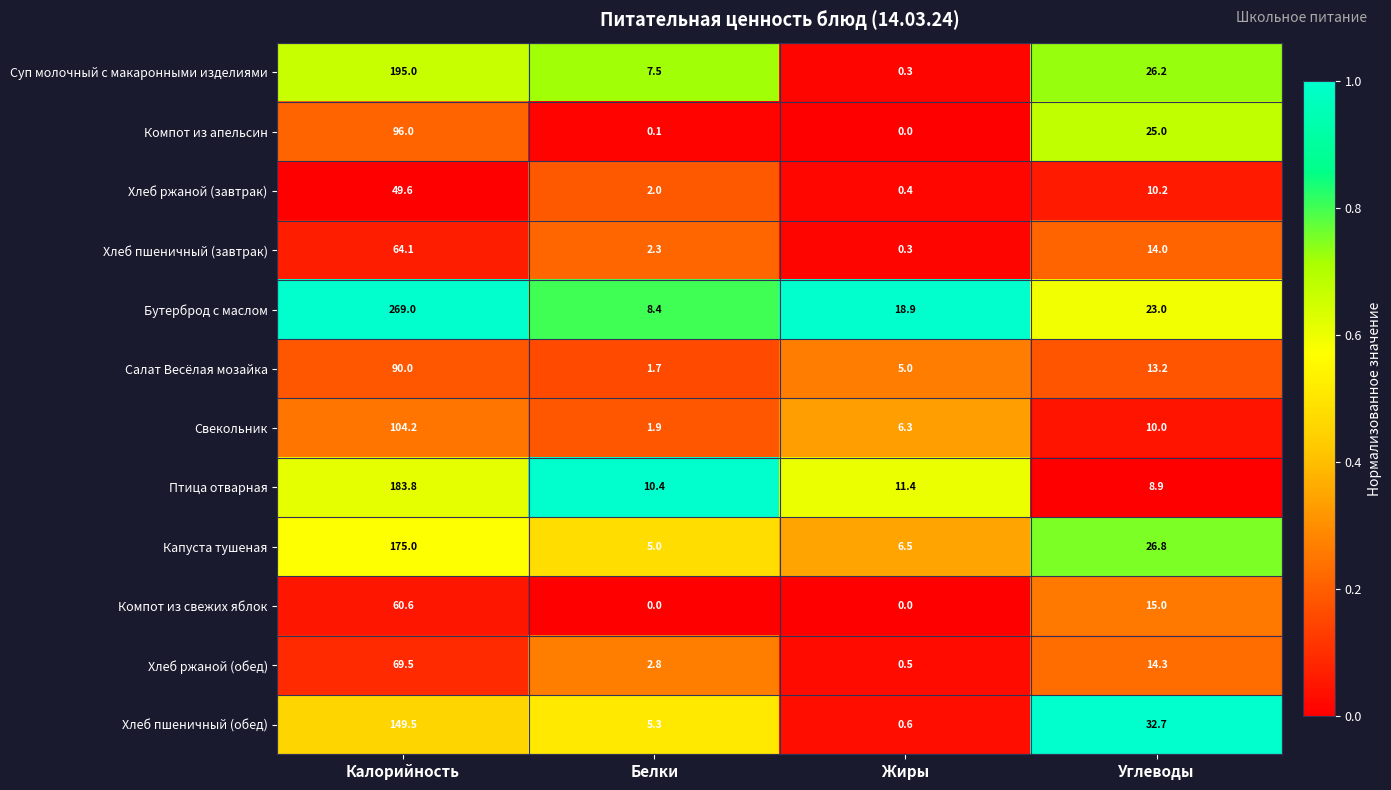

True or false: Капуста тушеная has a value of 94.5 at Калорийность.

False